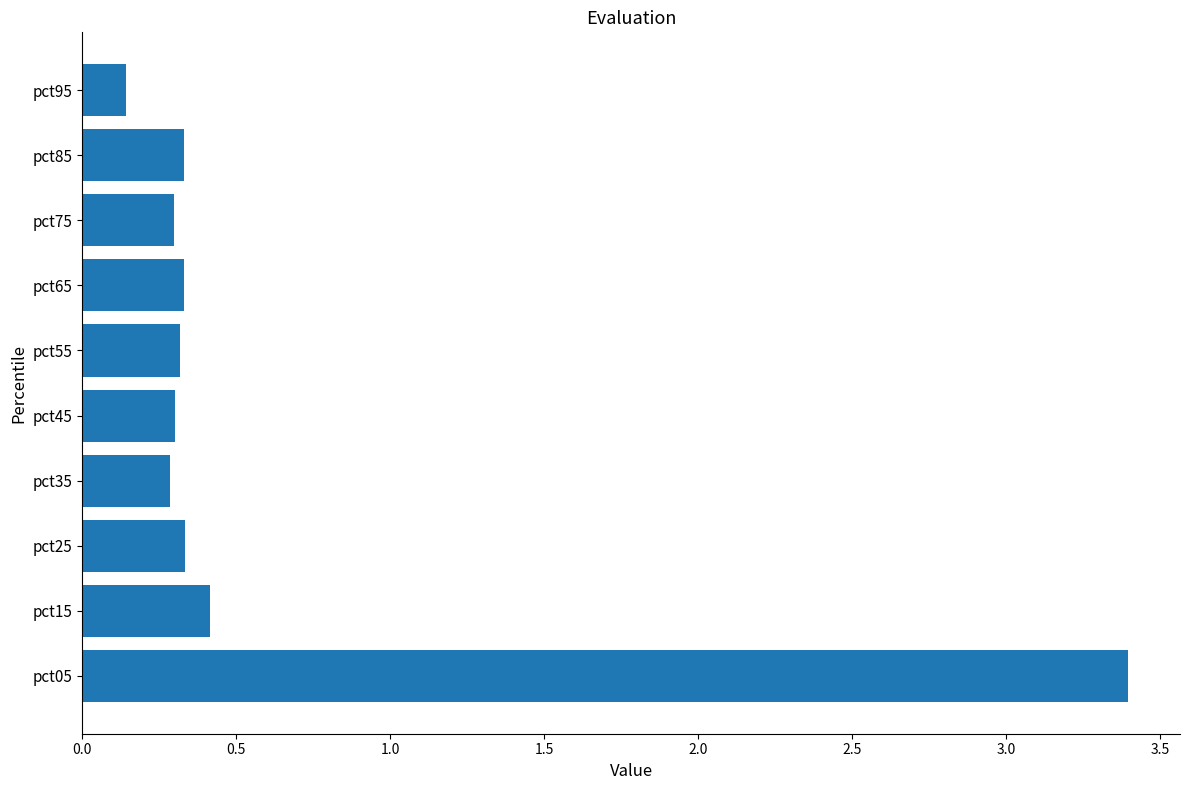

What is the maximum value shown in the chart?

3.4